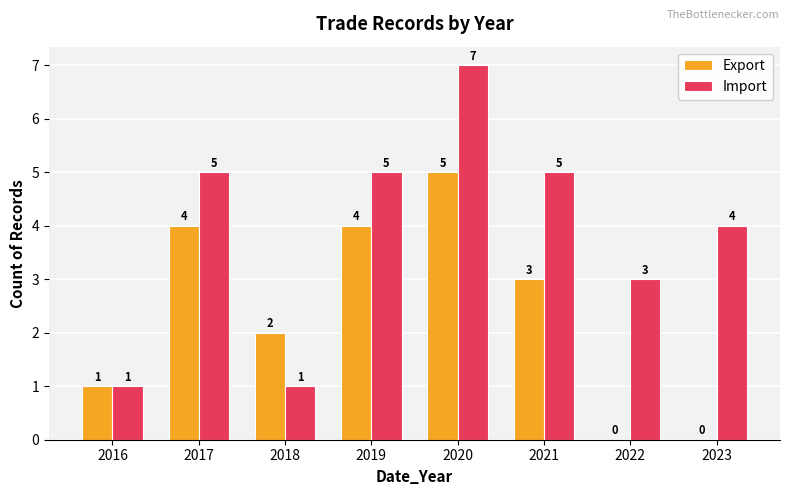

What is the sum of the Export values at 2016 and 2020?

6